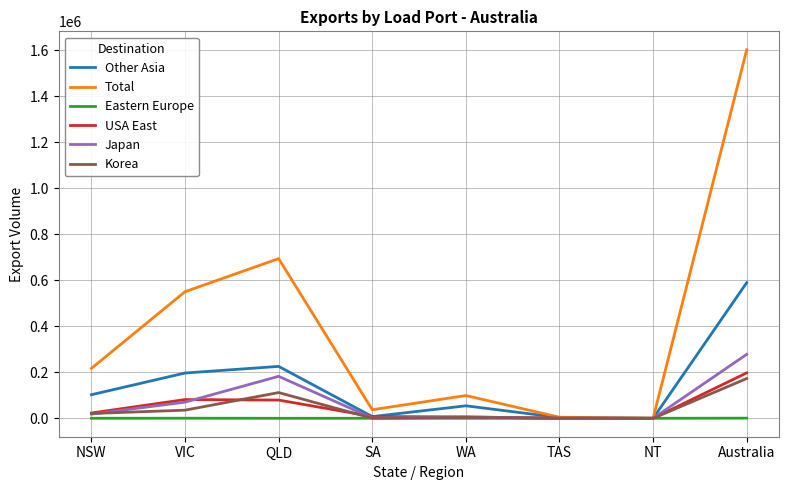

Is it true that Total equals 37116 at SA?

True